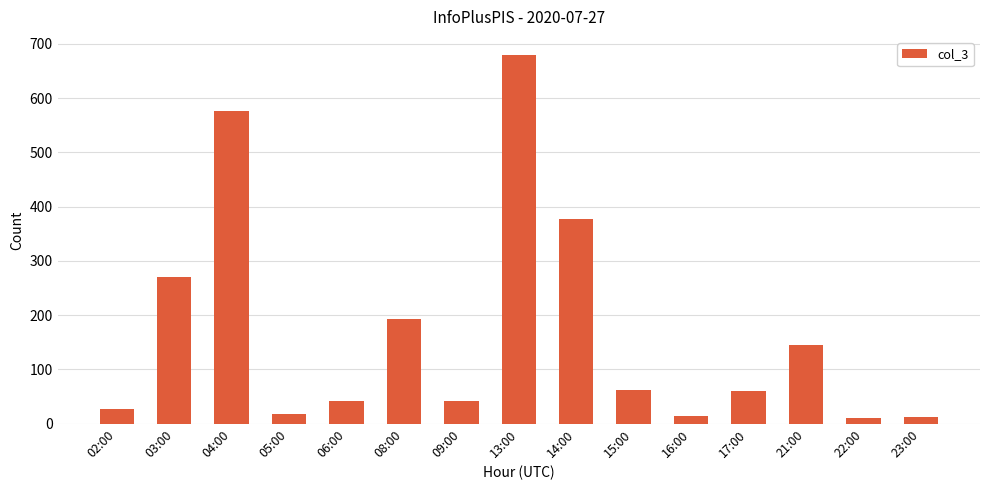

What is the maximum value shown in the chart?

679